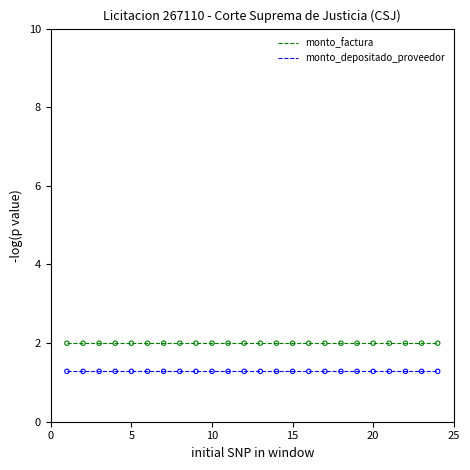

Which series has the largest total across all categories?

monto_factura